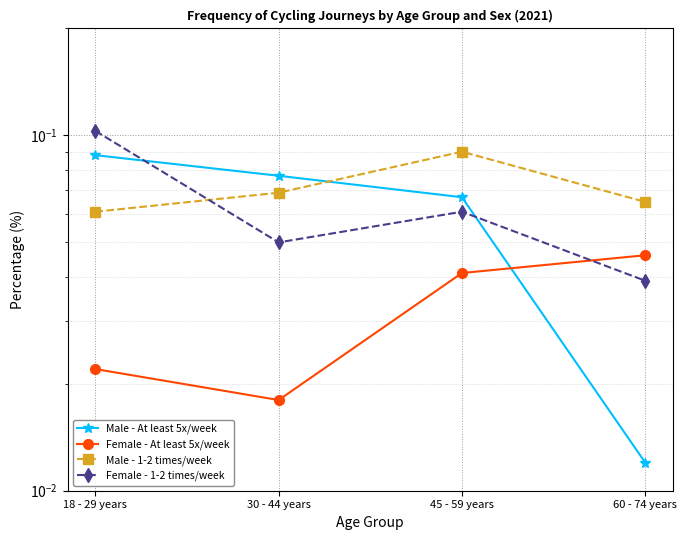

The value of Male - 1-2 times/week at 45 - 59 years is 0.1. True or false?

True